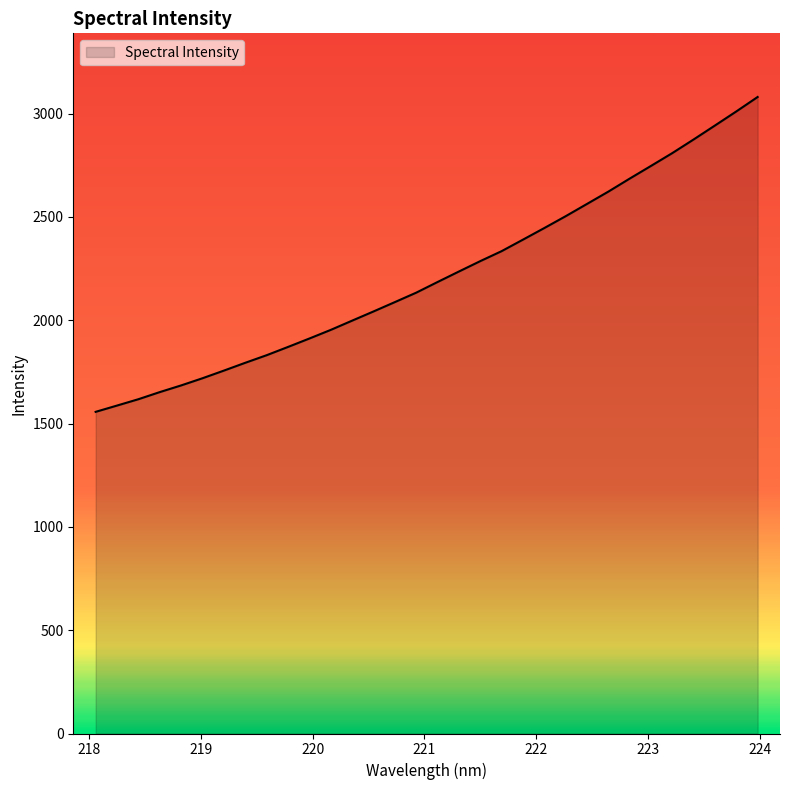

What is the greatest value displayed?

3080.3